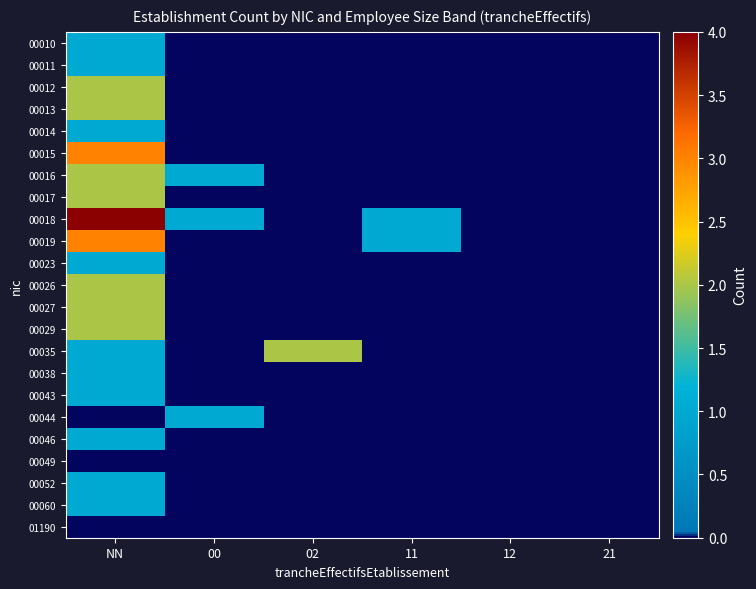

Which category has the lowest value across all series?

00